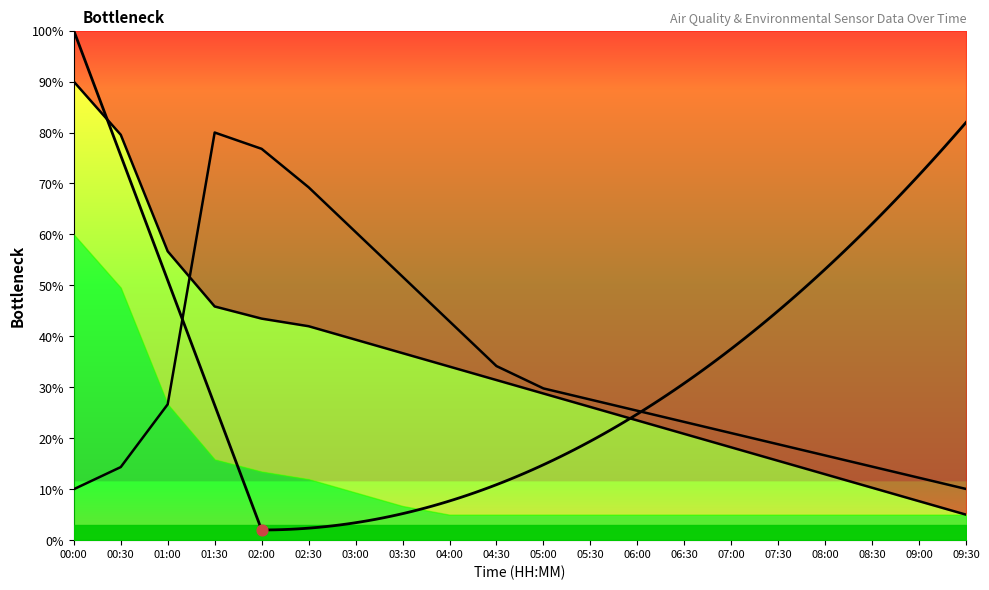

What is the total value across all series at 03:00?

99.8